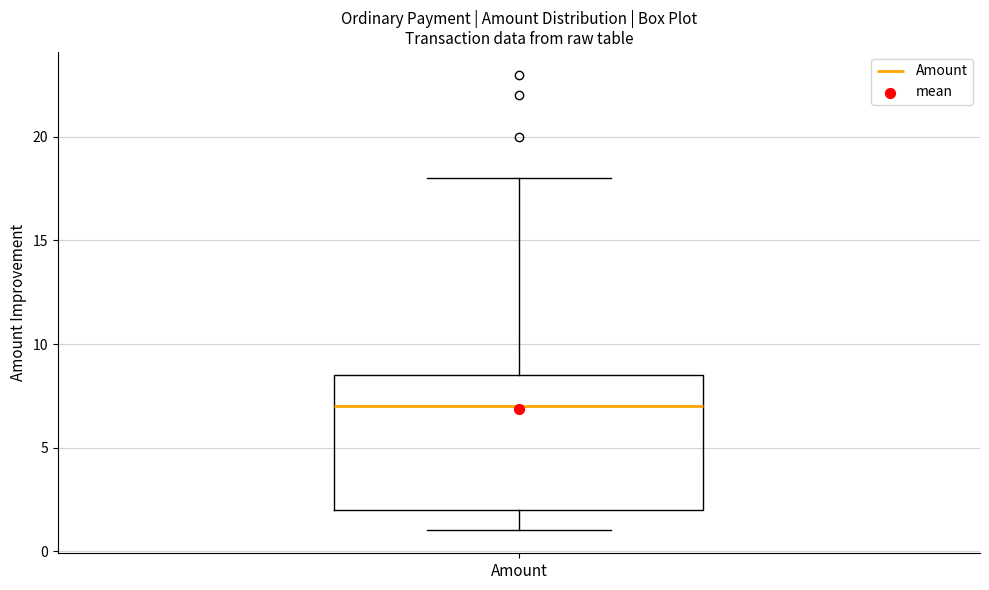

Transcribe this box plot: give where the median line is, the range the box spans, and where the two whiskers end, as read against the y-axis. The values are not printed on the chart, so give them approximately, as read against the axis.

median 7.0, box 2.0 to 8.5, whiskers 1.0 to 18.0